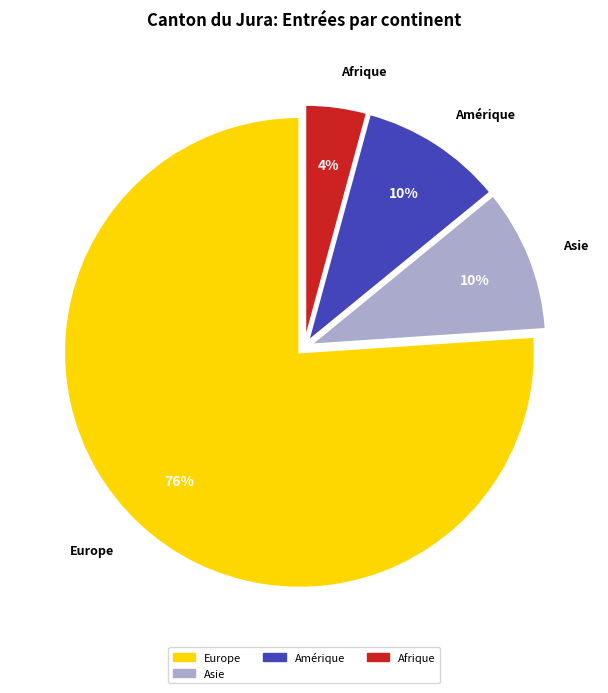

Which slice is the largest?

Europe